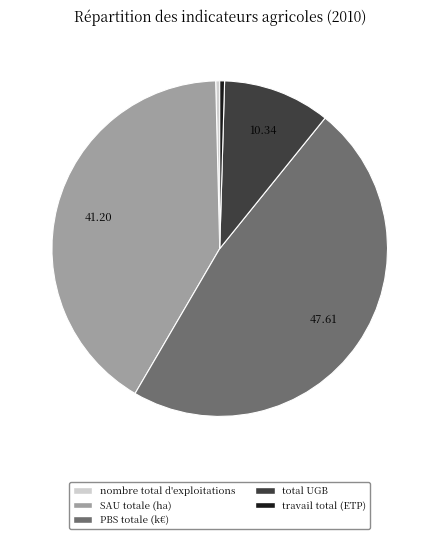

Do travail total (ETP) and total UGB together represent more than half of the pie?

No